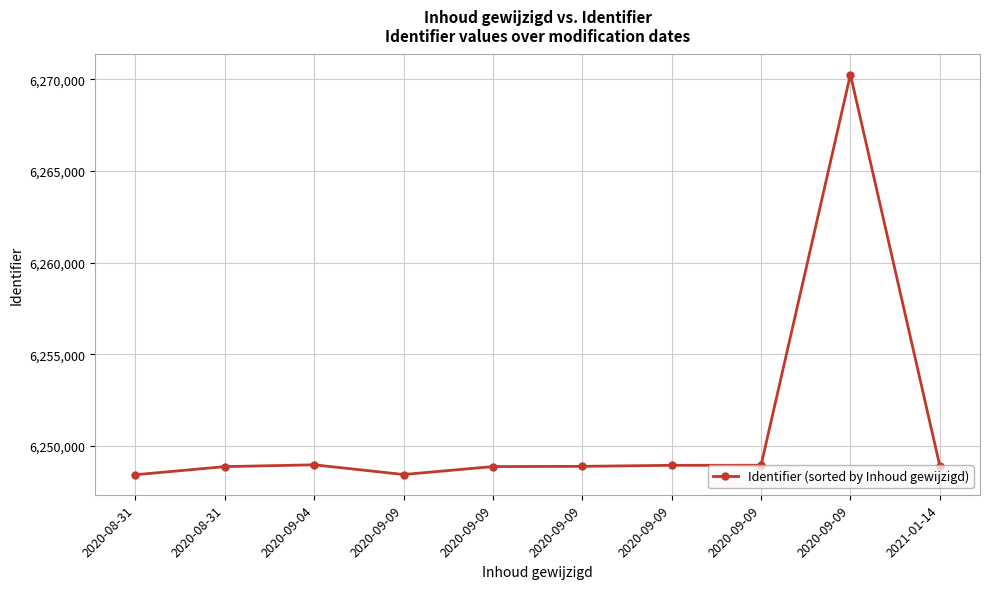

How many lines are shown in the chart?

1